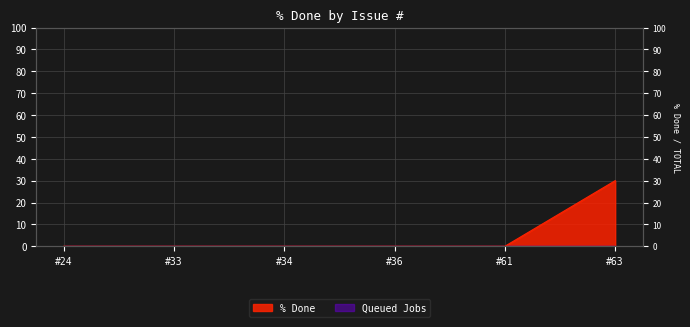

True or false: the data has more than 1 interior local peaks.

False